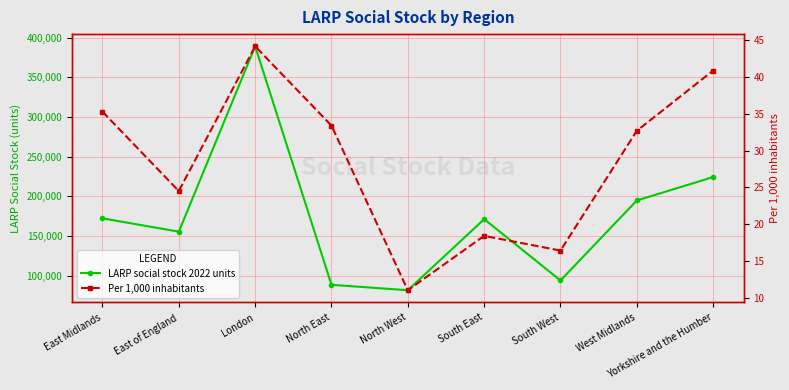

What is the sum of the Per 1,000 inhabitants values at South East and North West?

29.4